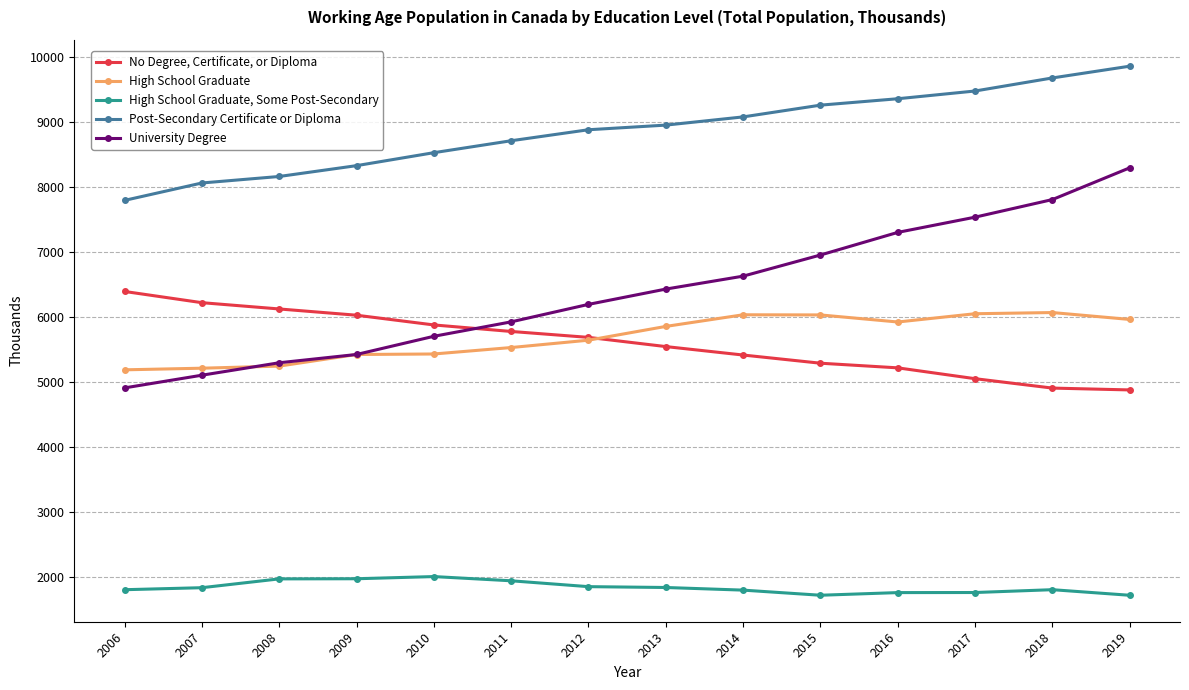

True or false: University Degree and Post-Secondary Certificate or Diploma cross at least once.

False